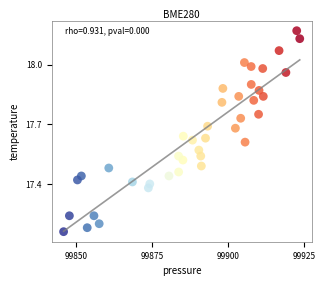

What is the range of Y values (max minus min)?

1.0